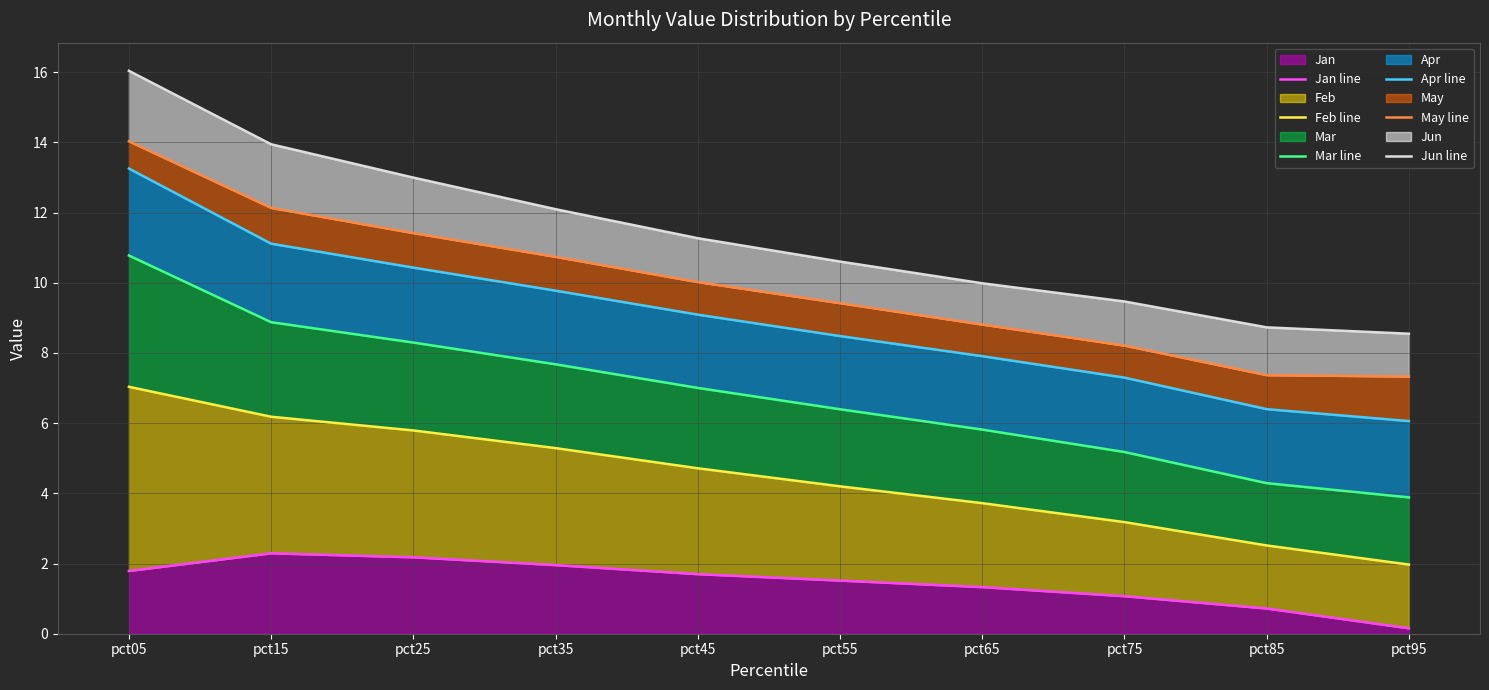

What is the value of the May line point at the 7th from the left?

8.8